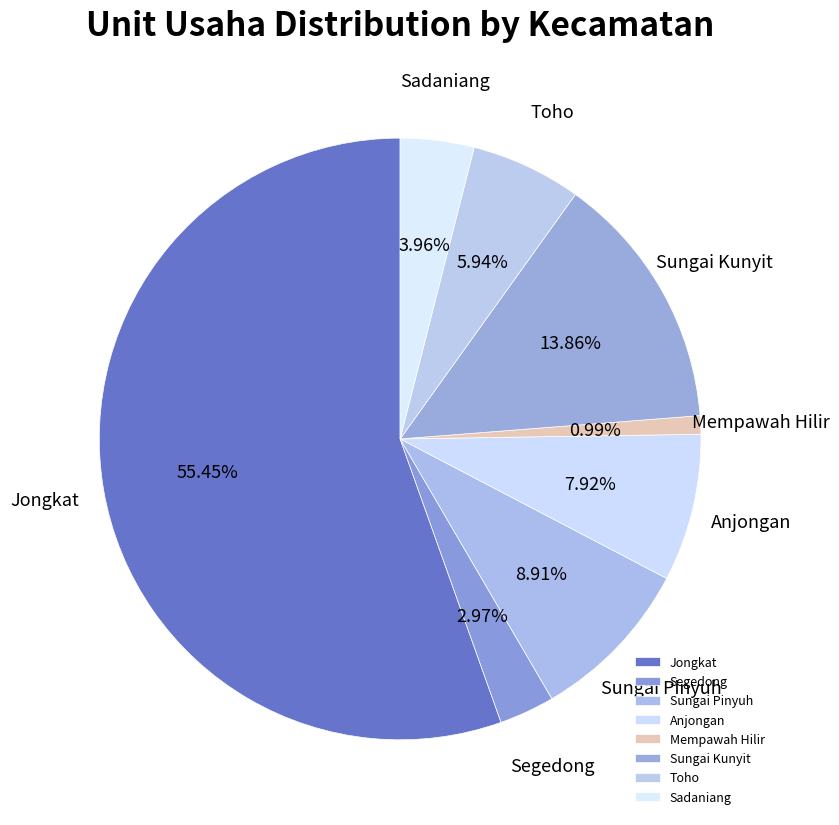

What is the largest slice in the pie chart?

Jongkat